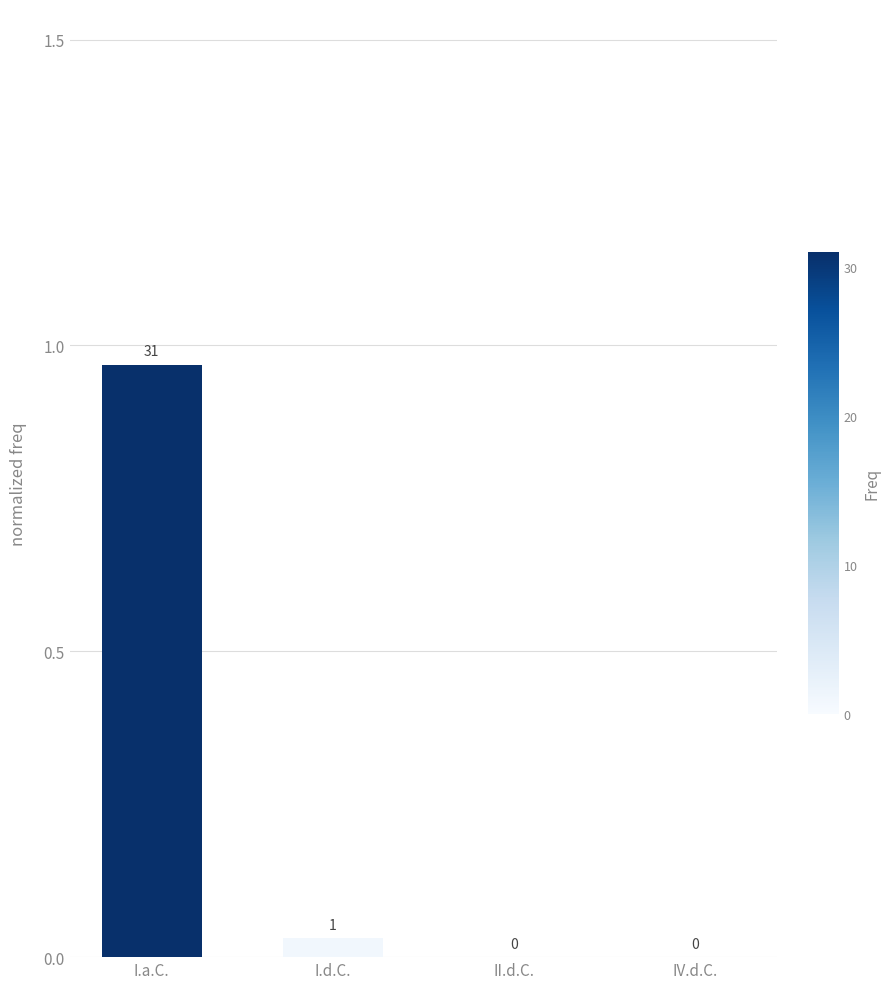

The value at I.d.C. is 0.0. True or false?

True